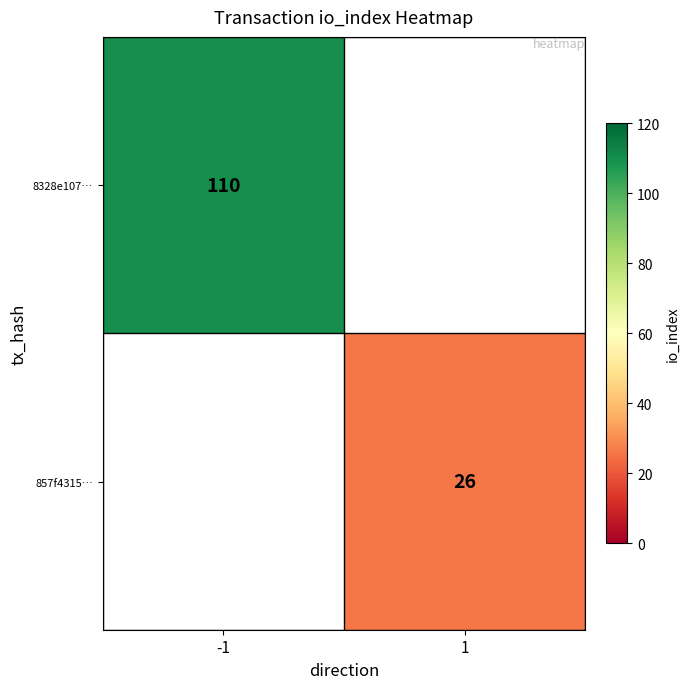

Is the value of 8328e107… at -1 greater than the value of 857f4315… at 1?

Yes